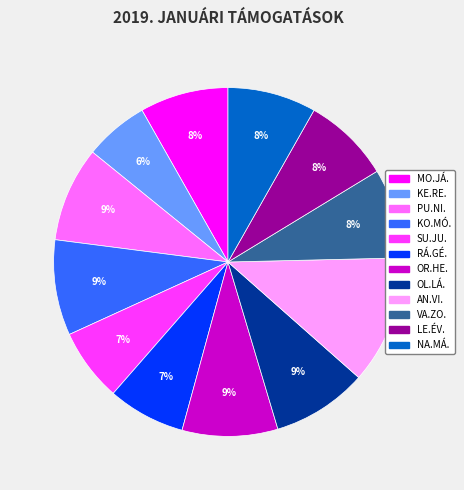

The NA.MÁ. slice represents 1% of the pie. True or false?

False